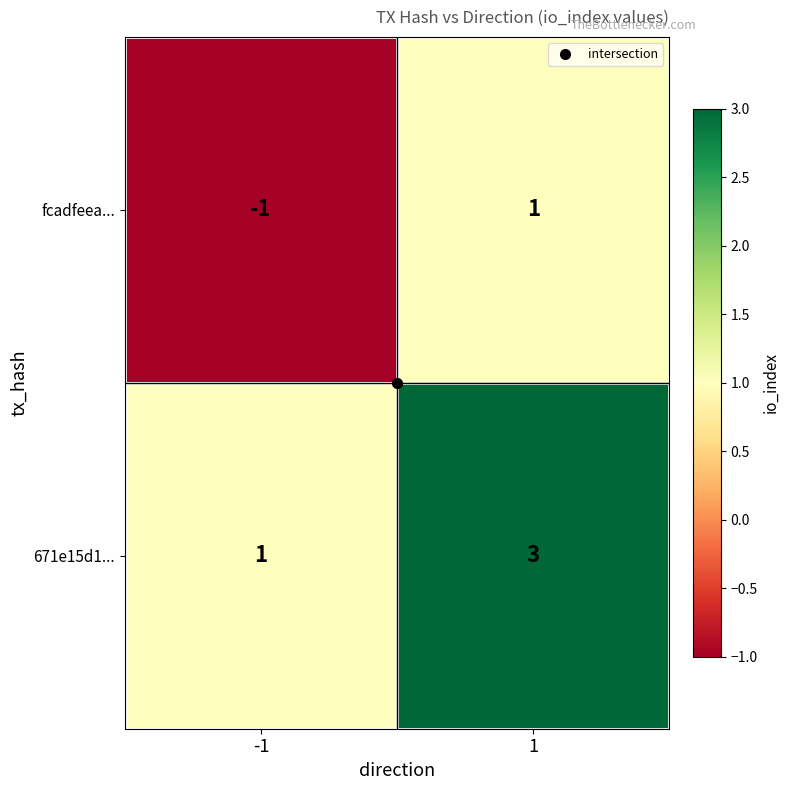

The fcadfeea... series shows -1 at -1. True or false?

True